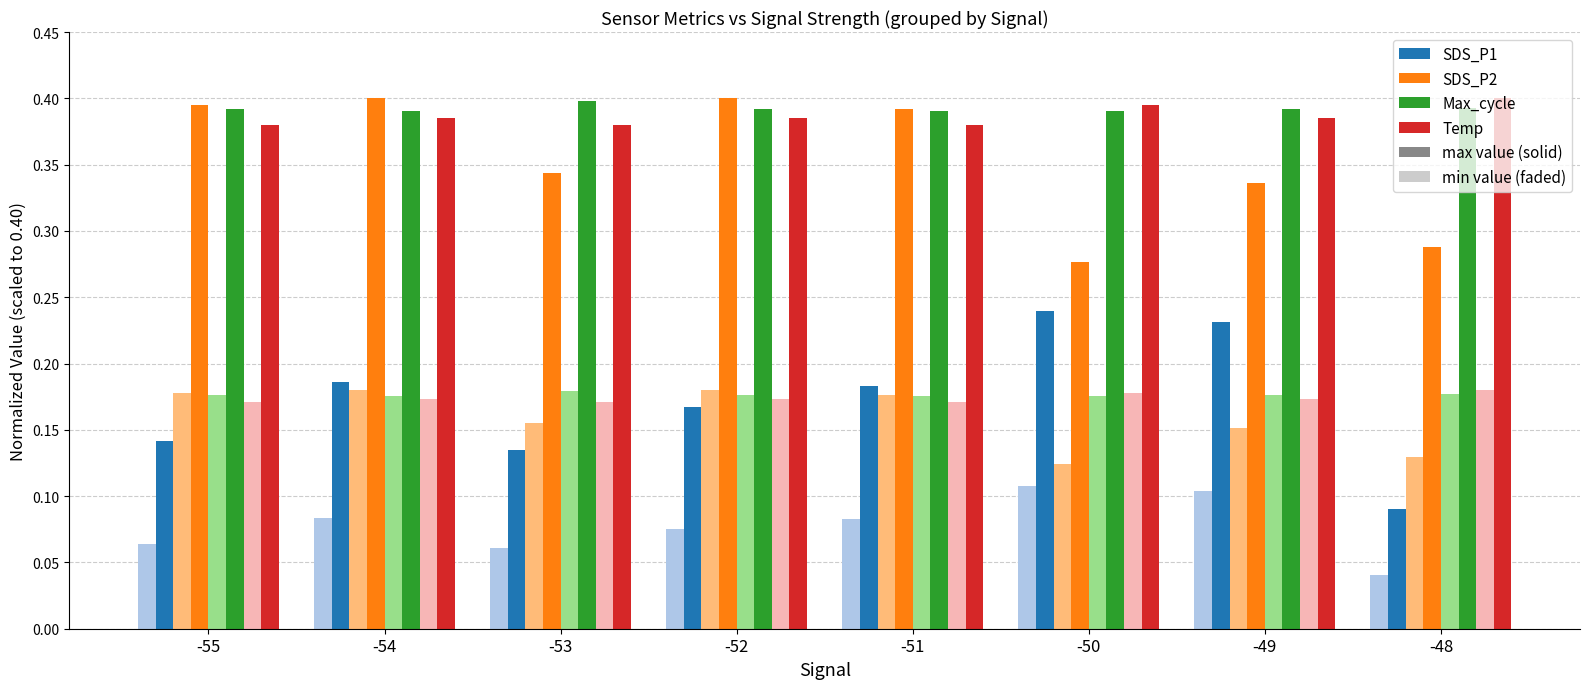

The SDS_P2 series shows 0.1 at -54. True or false?

False